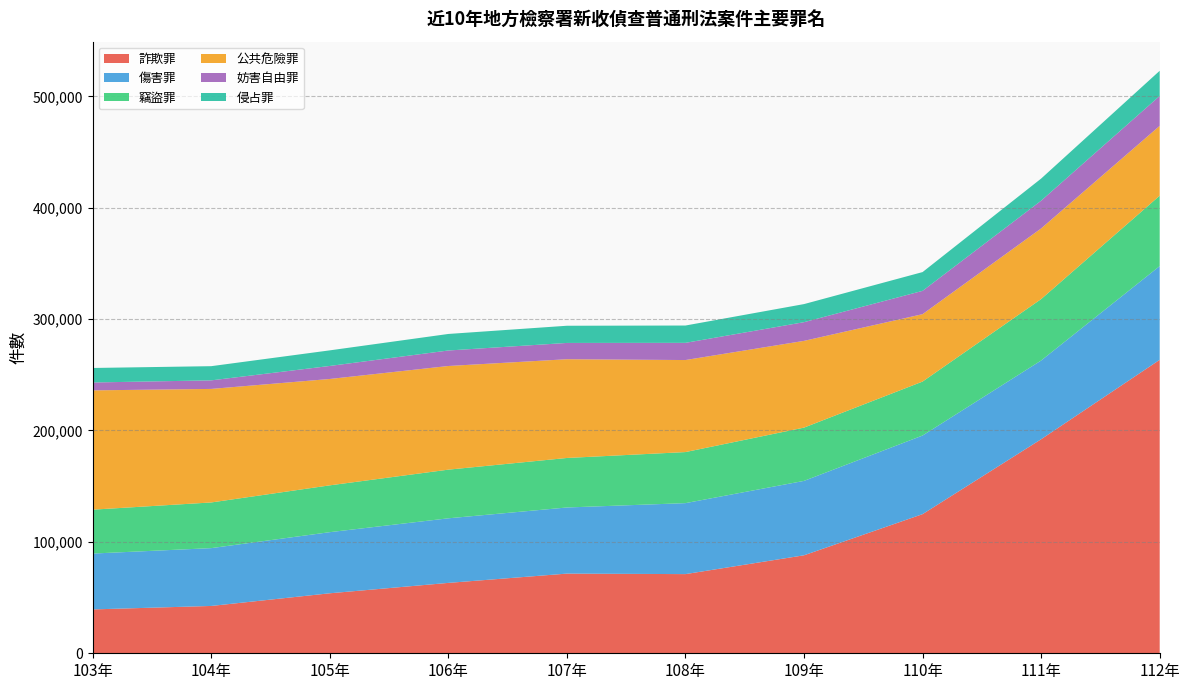

Reading right to left, list all the values displayed in this chart.

詐欺罪: 263430	192129	124899	87959	71071	71519	63185	53859	42486	39370
傷害罪: 84141	70682	70580	66797	63713	59361	57976	54863	51905	50151
竊盜罪: 63219	55142	48442	47830	45840	44451	43682	42037	41004	39404
公共危險罪: 62672	63416	60500	77865	82616	88641	93048	95484	101922	107087
妨害自由罪: 26862	24917	20925	16781	15433	14623	13917	11688	7678	7079
侵占罪: 22574	19846	16857	16235	15549	15426	14845	13997	12735	13027